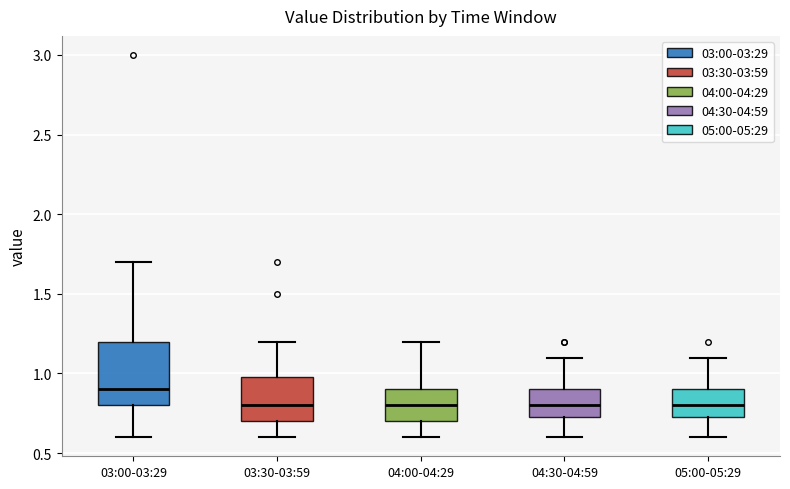

Where does the median line of the box for 04:30-04:59 sit on the y-axis? The values are not printed on the chart, so give them approximately, as read against the axis.

0.80